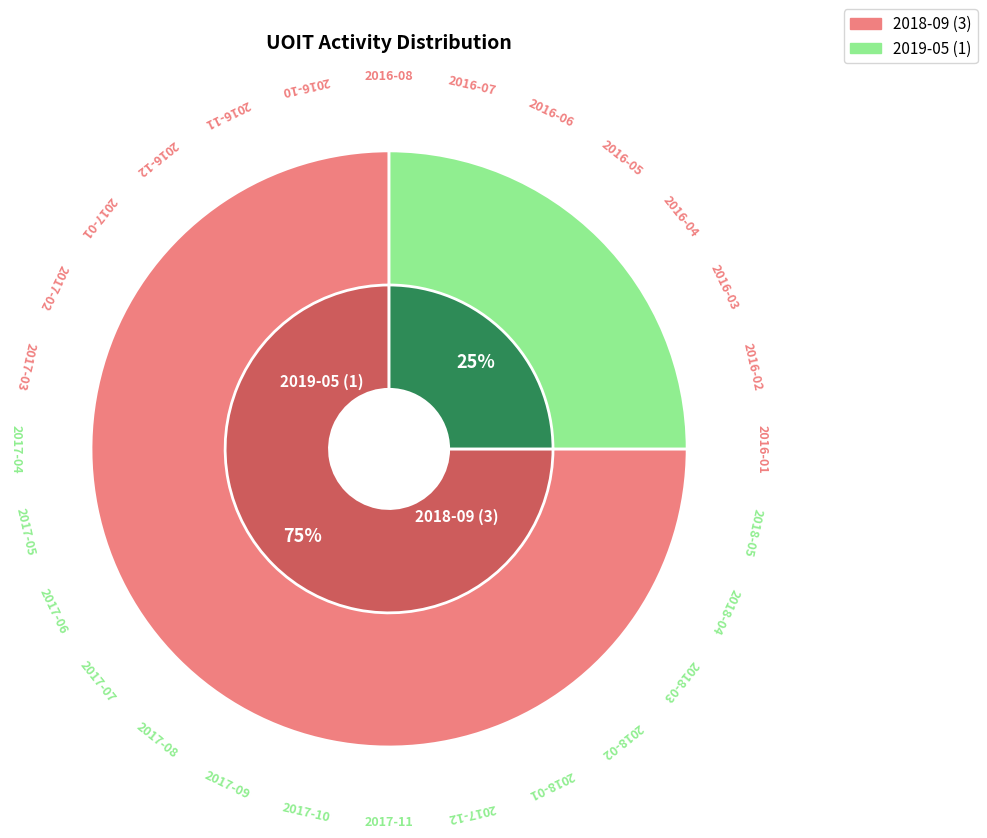

To the nearest percent, what portion does 2018-09 represent?

75%